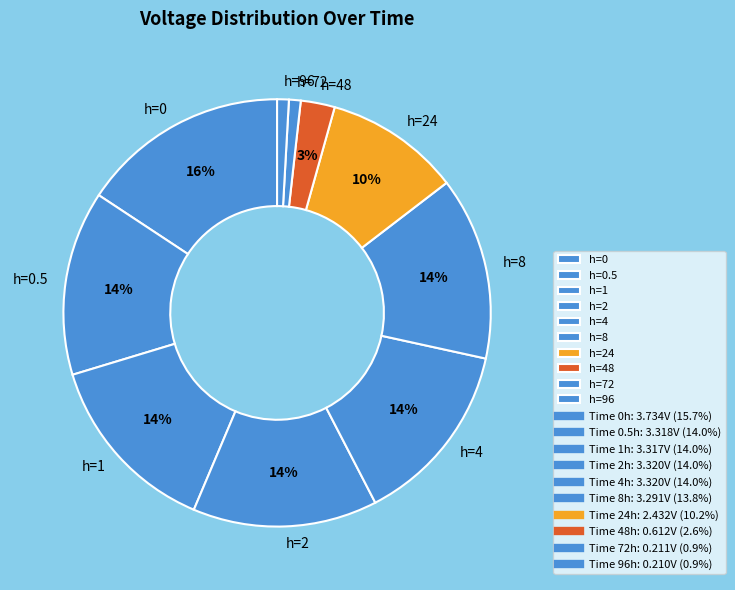

Is the sum of h=1 and h=24 greater than half?

No